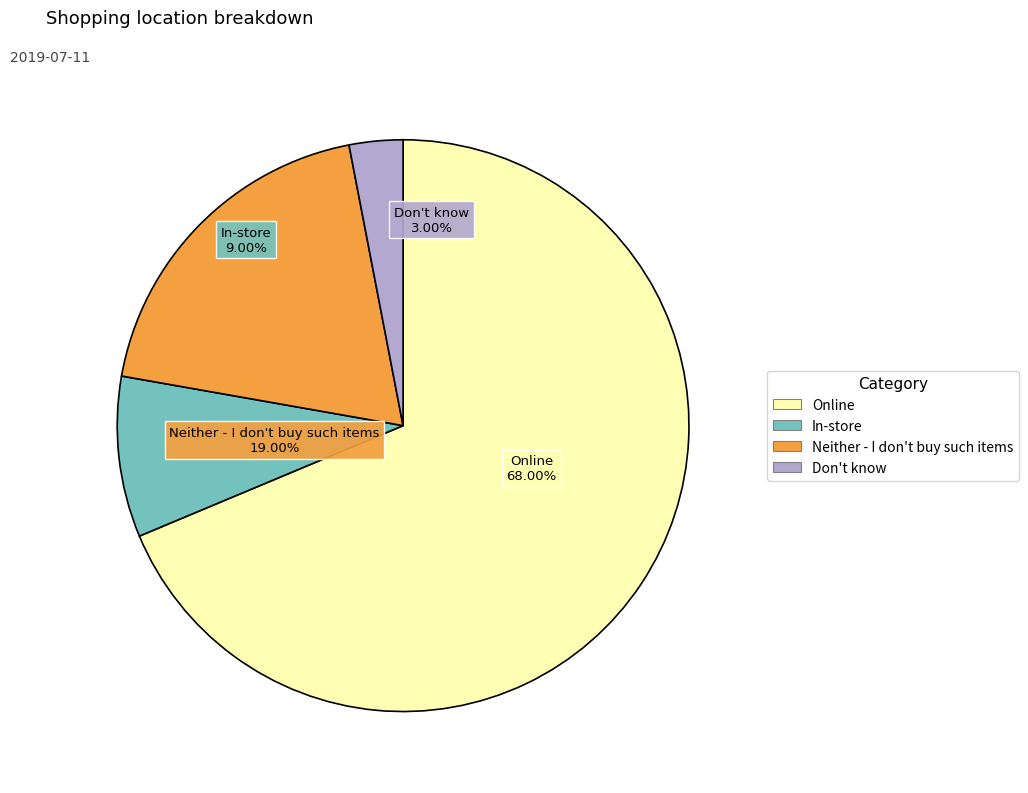

To the nearest percent, what is the average slice percentage?

25%